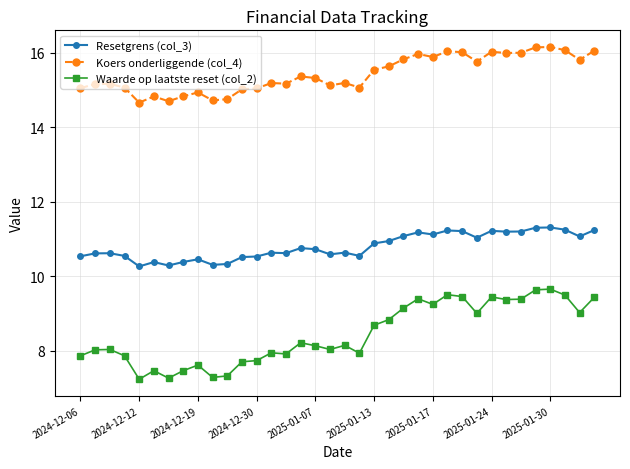

List the series in order of their overall mean, highest first.

Koers onderliggende (col_4), Resetgrens (col_3), Waarde op laatste reset (col_2)